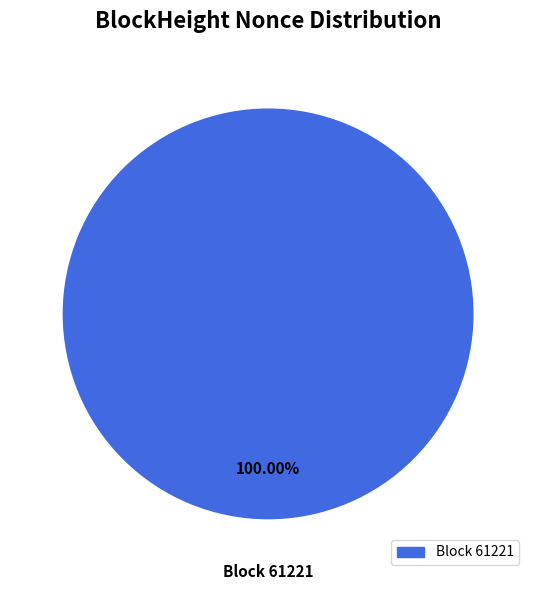

Is there any slice that represents more than half of the pie?

Yes